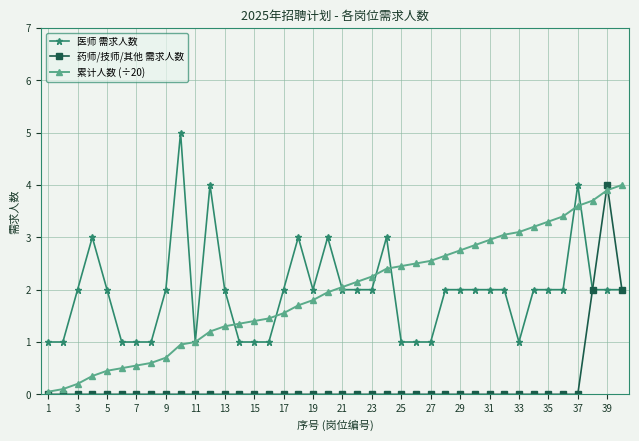

True or false: 医师 需求人数 has more than 0 interior local peaks.

True